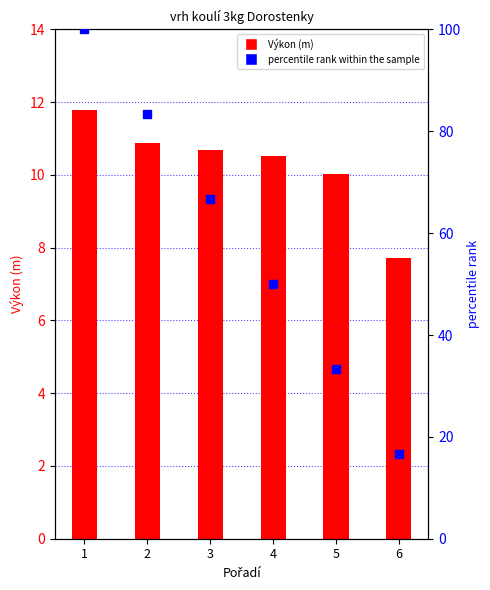

Which series has the largest total across all categories?

percentile rank within the sample